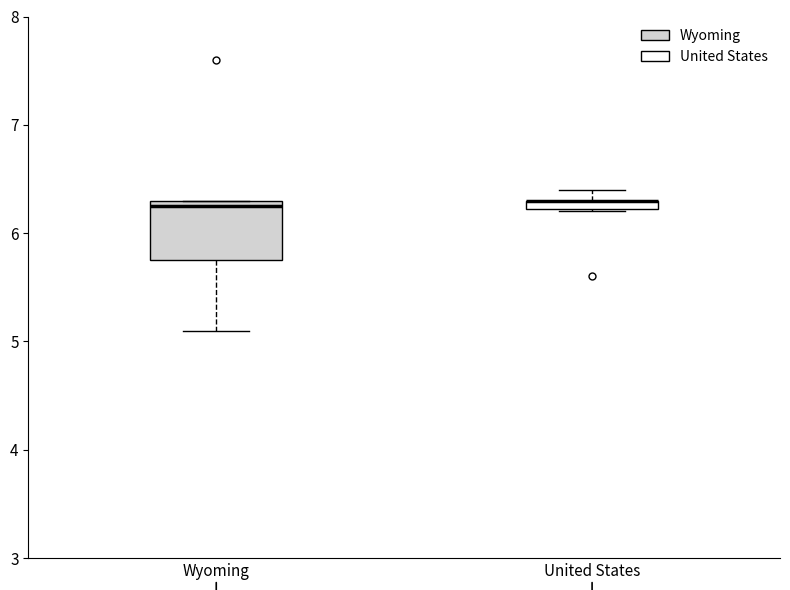

Where does the upper whisker of the box for United States end on the y-axis? The values are not printed on the chart, so give them approximately, as read against the axis.

6.4